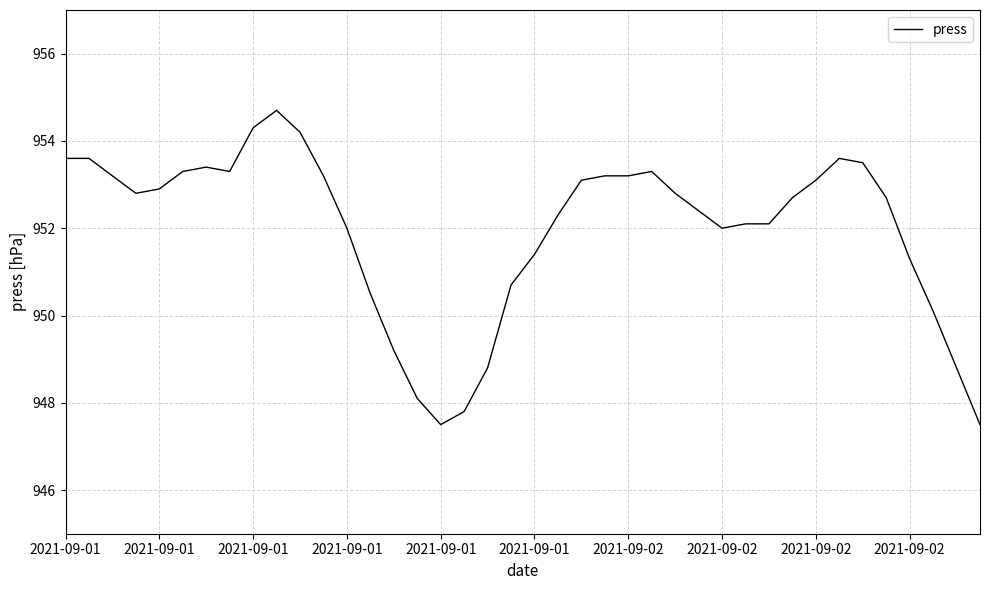

What is the maximum value shown in the chart?

954.7